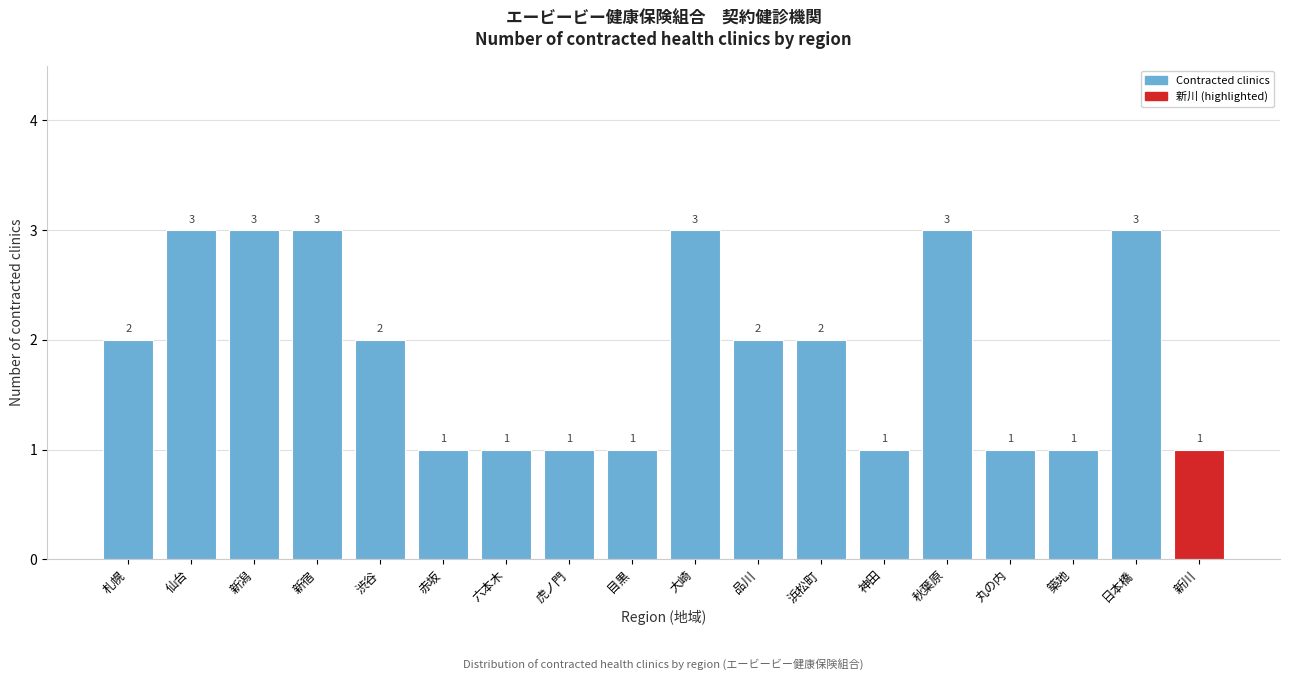

Reading left to right, what are all the values shown in this chart?

2	3	3	3	2	1	1	1	1	3	2	2	1	3	1	1	3	1